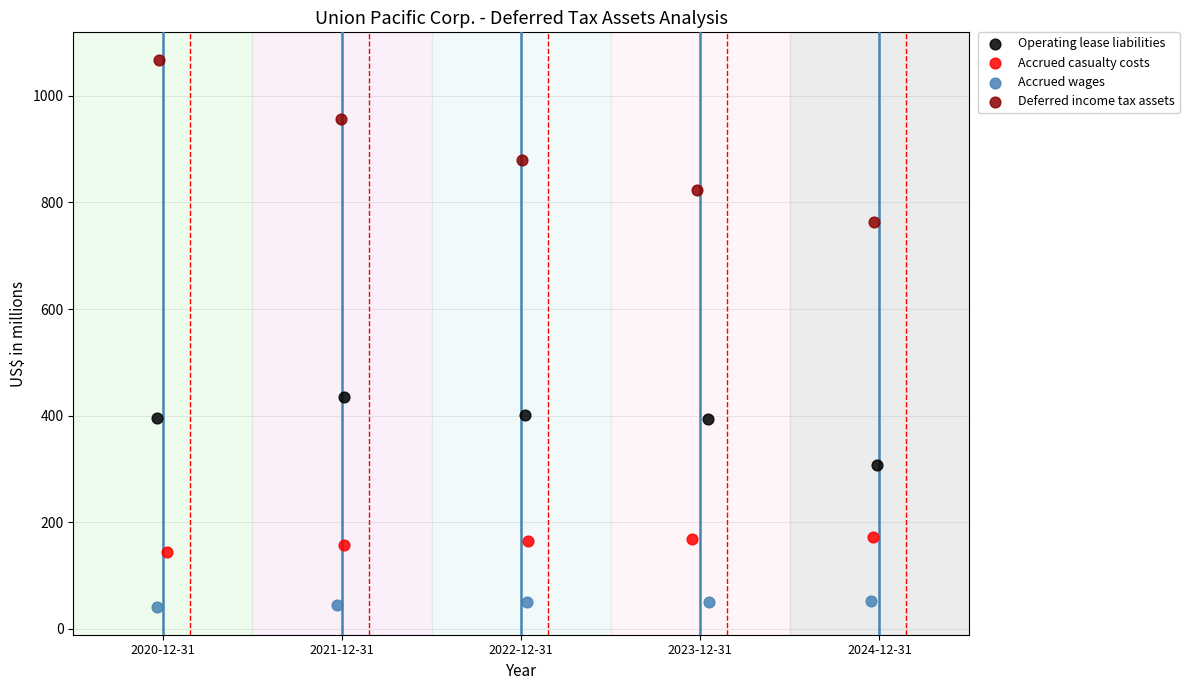

Which series has the largest Y range (max minus min)?

Deferred income tax assets